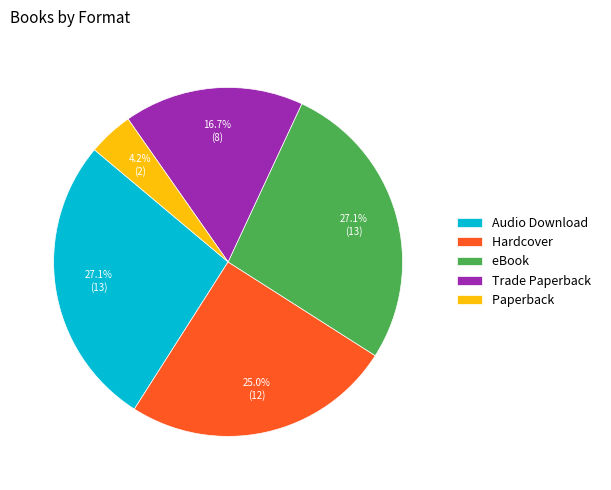

Is there a majority slice in this chart?

No